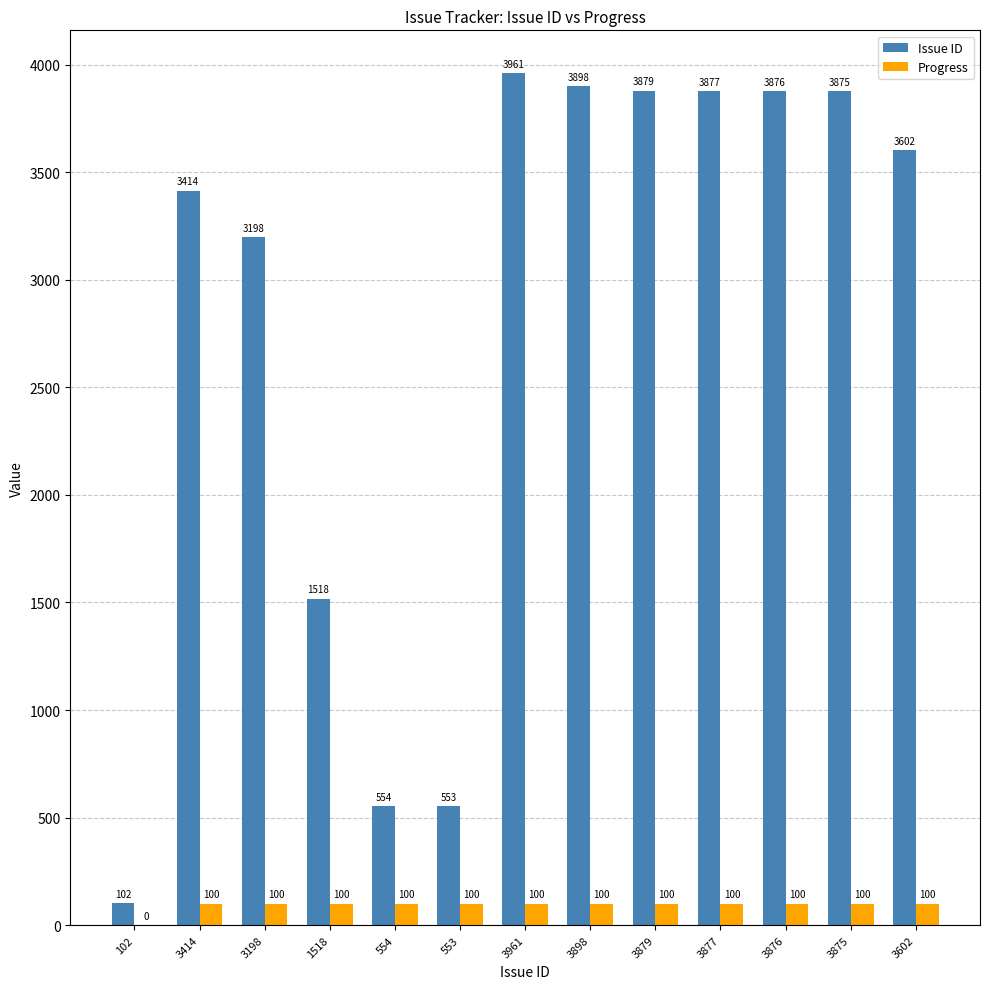

Is the value of Issue ID at 3602 greater than the value of Progress at 3898?

Yes